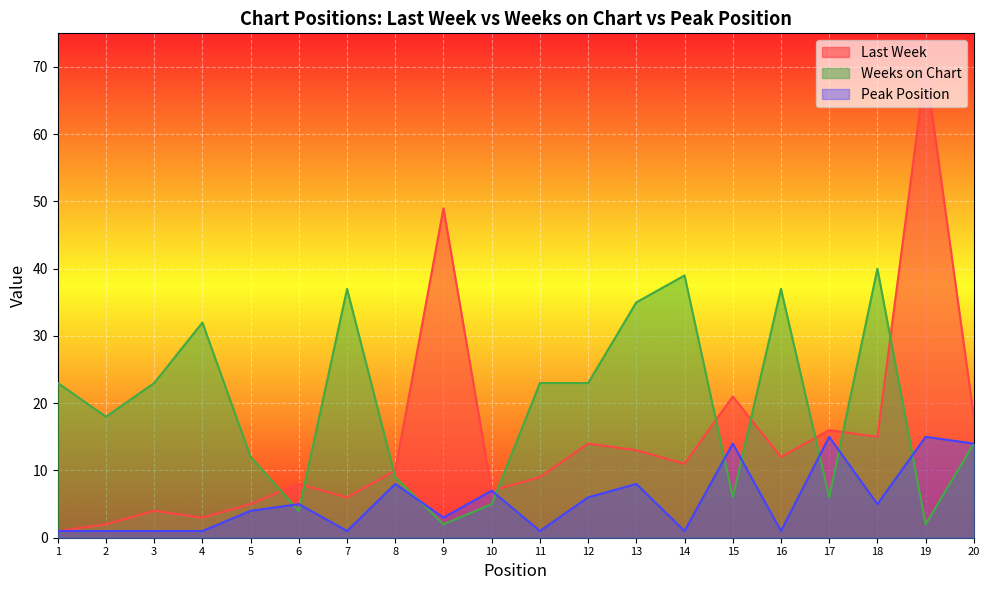

Rank the series at 7 from highest to lowest value.

Weeks on Chart, Last Week, Peak Position